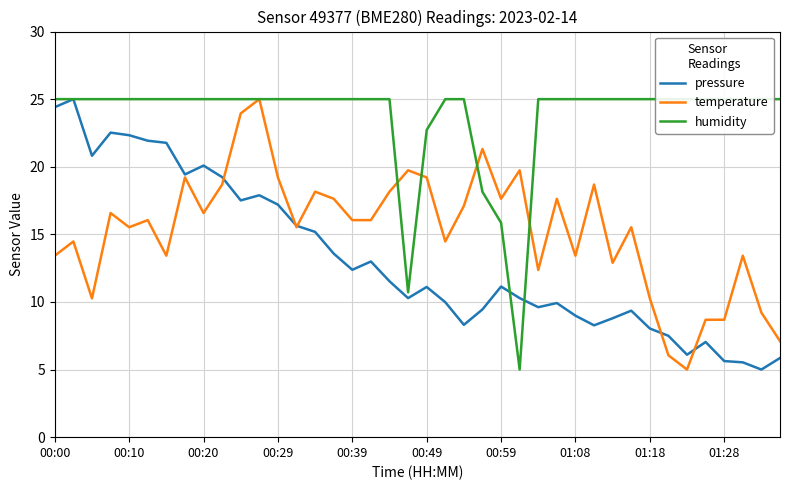

True or false: humidity has more than 1 points higher than both neighbors.

False